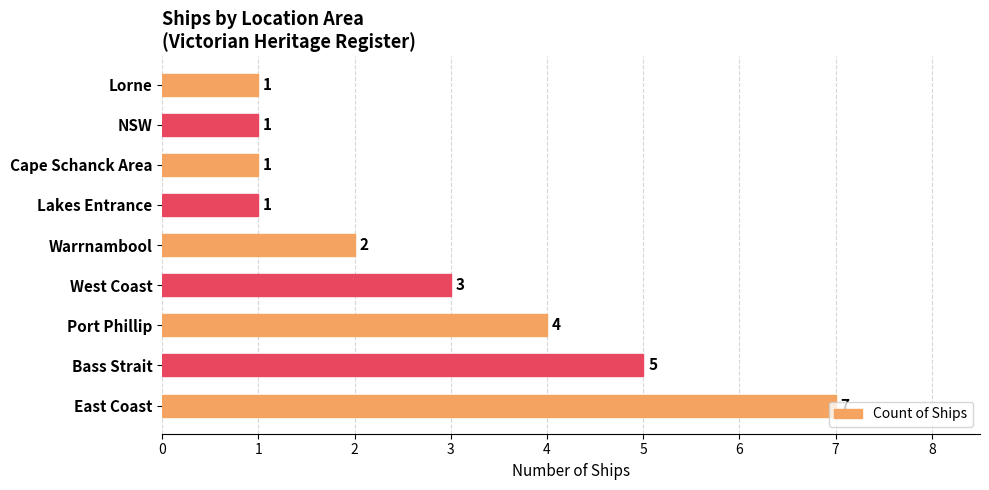

What is the smallest value displayed?

1